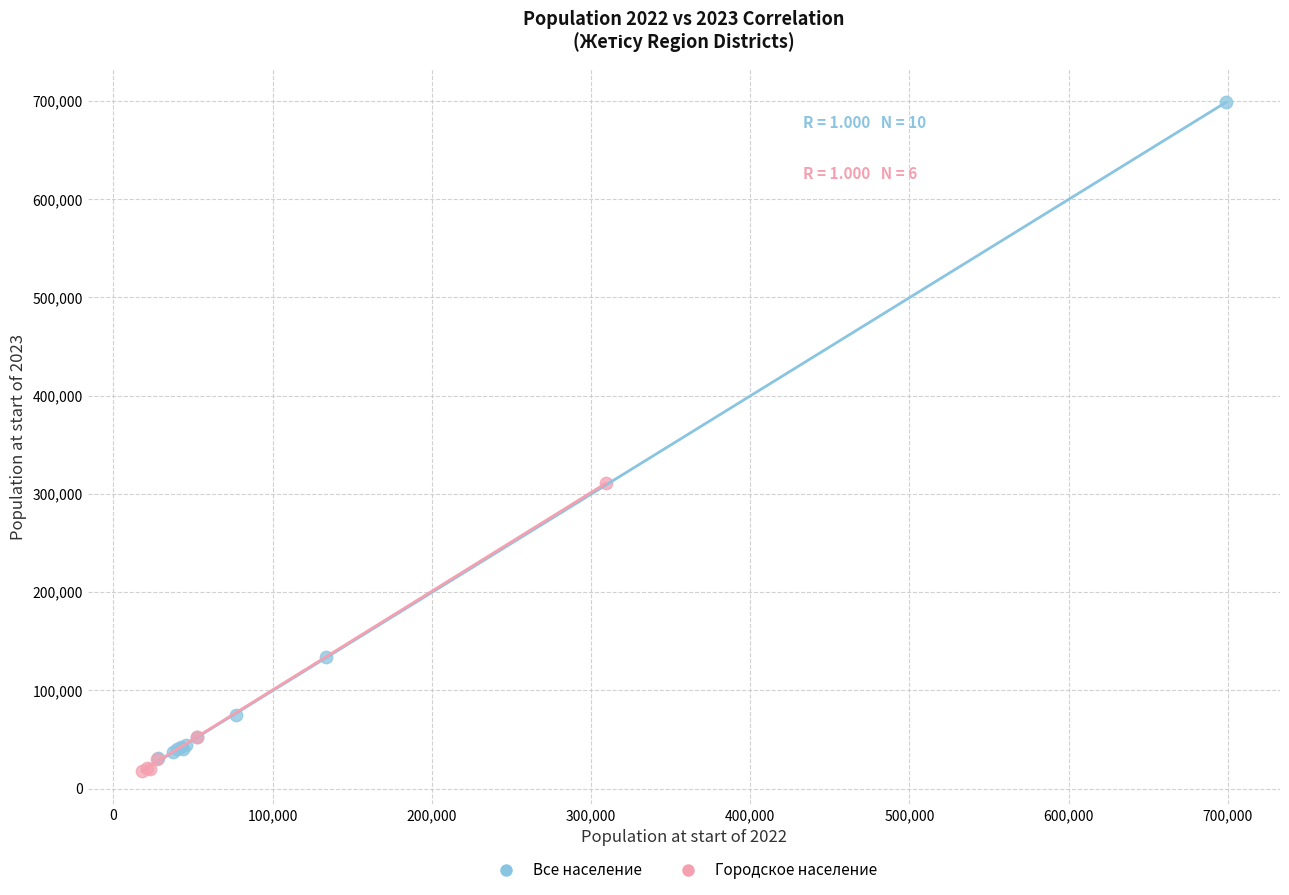

Which series has the largest Y range (max minus min)?

Все население